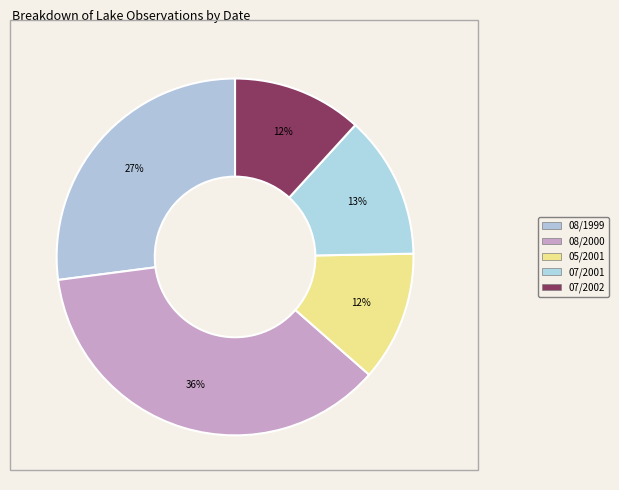

Count the number of slices in the pie.

5